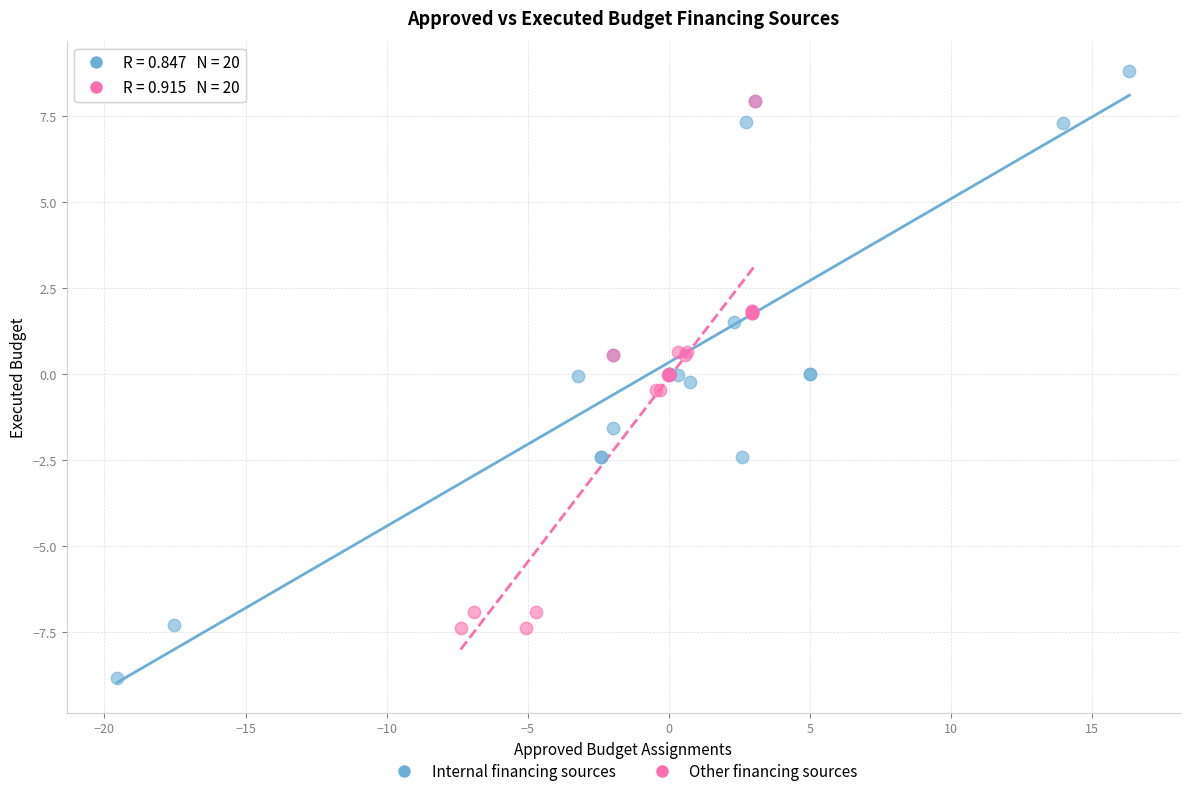

Which series reaches the minimum Y coordinate?

Internal financing sources